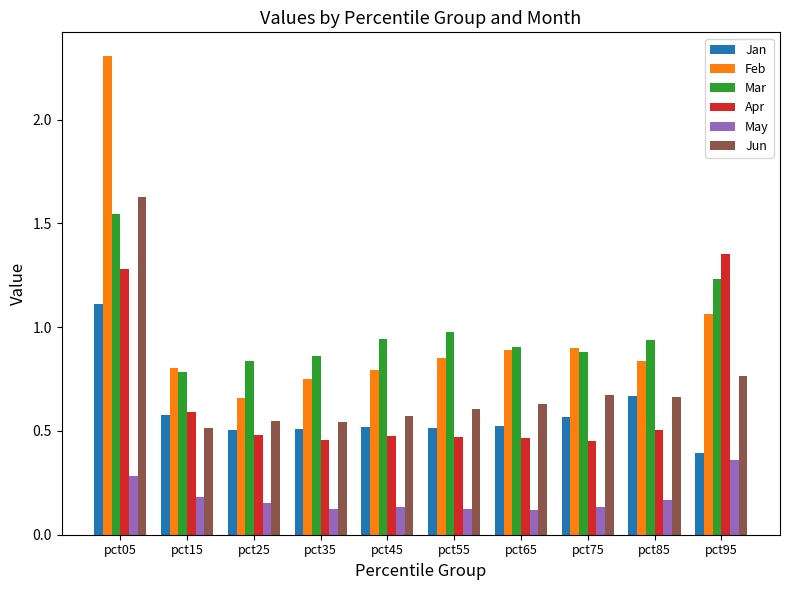

How many groups of bars are there?

10